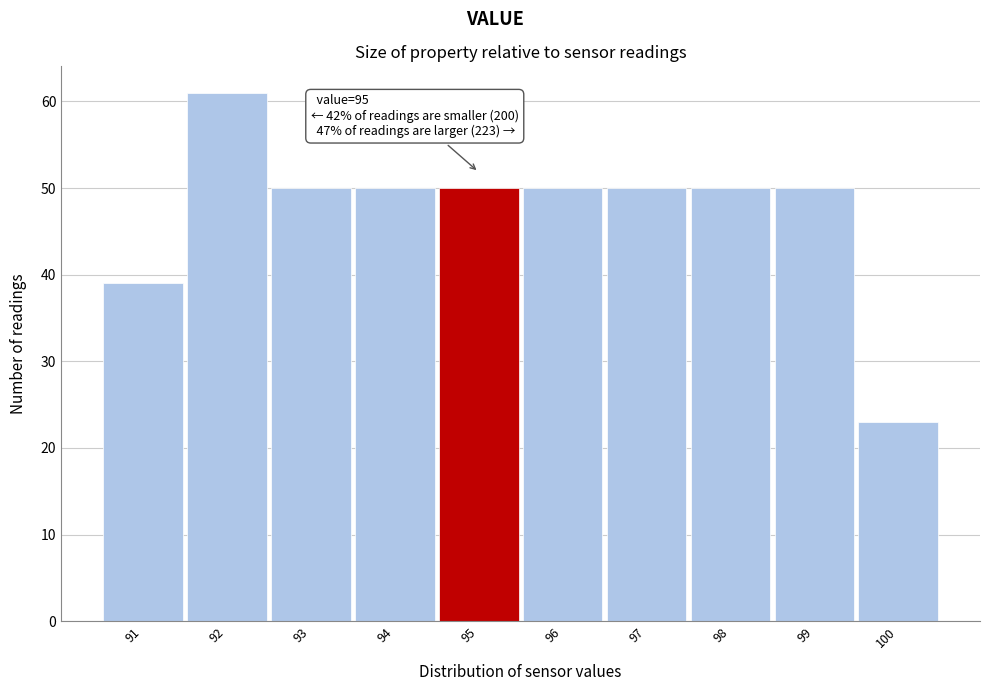

Which range on the x-axis has the tallest bar?

91.5 to 92.5